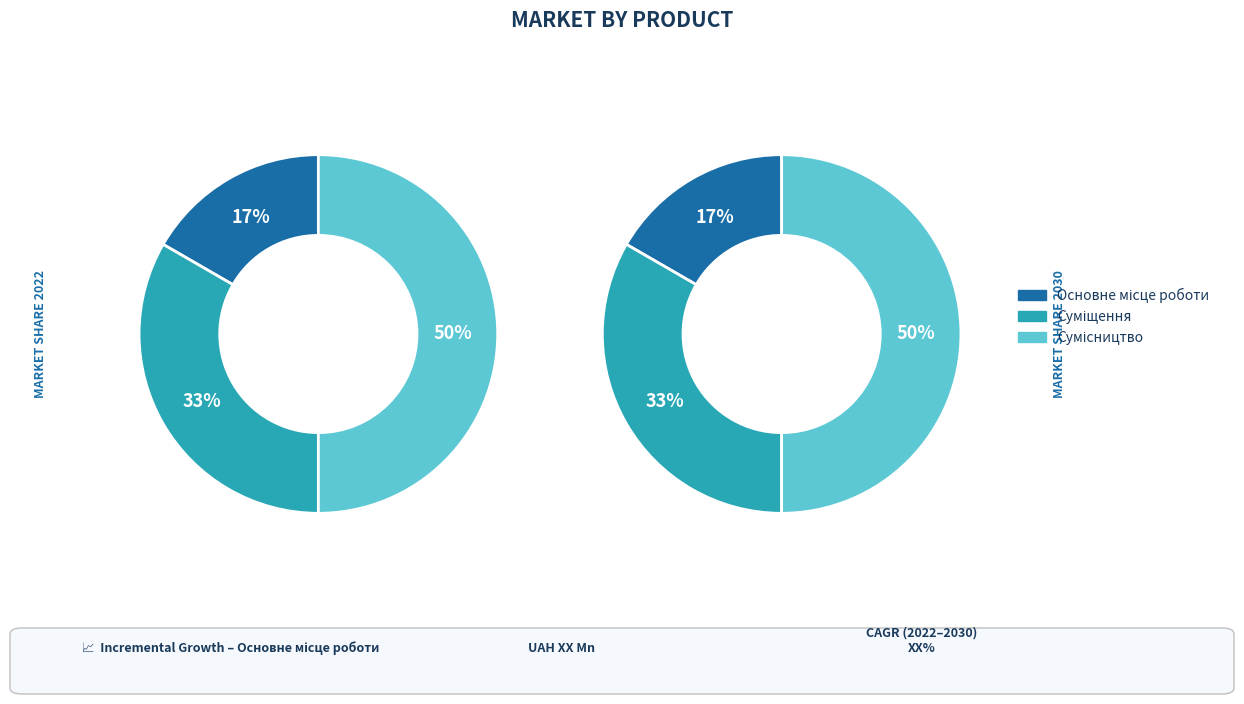

What is the smallest slice in the pie chart?

Основне місце роботи